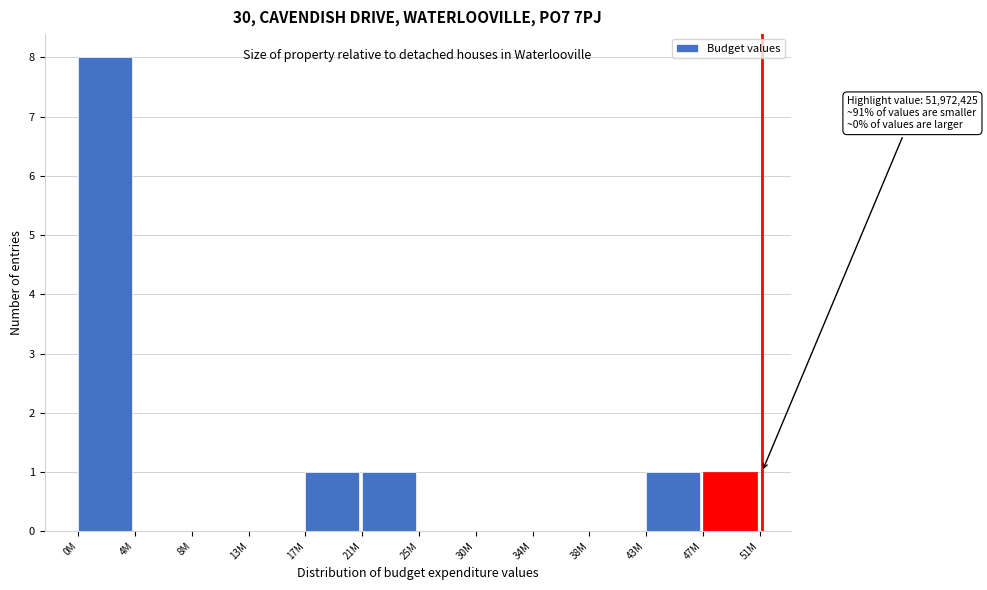

Reading right to left, extract all data points from this chart.

47M=1	43M=1	38M=0	34M=0	30M=0	25M=0	21M=1	17M=1	13M=0	8M=0	4M=0	0M=8